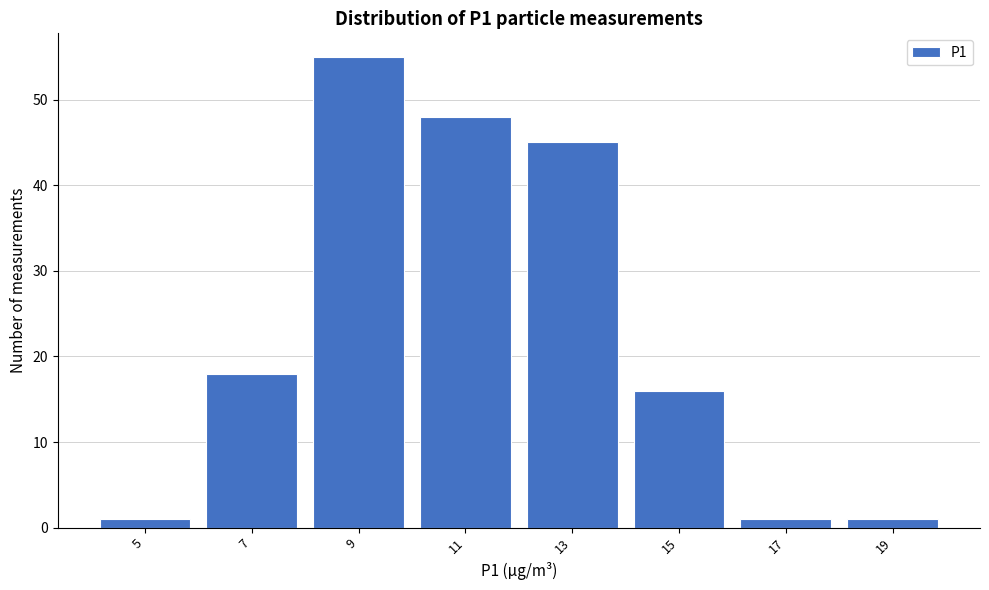

Reading left to right, extract all data points from this chart.

5=1	7=18	9=55	11=48	13=45	15=16	17=1	19=1